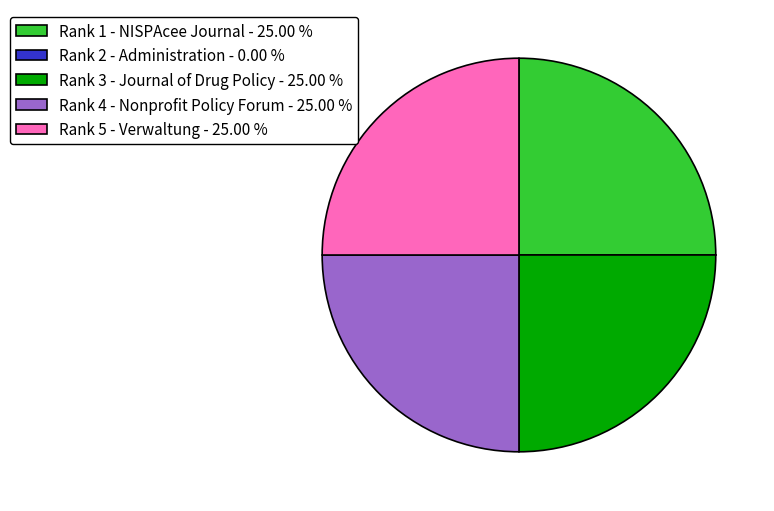

Approximately how many times larger is the value at Rank 3 - Journal of Drug Policy - 25.00 % compared to Rank 5 - Verwaltung - 25.00 %?

1.0